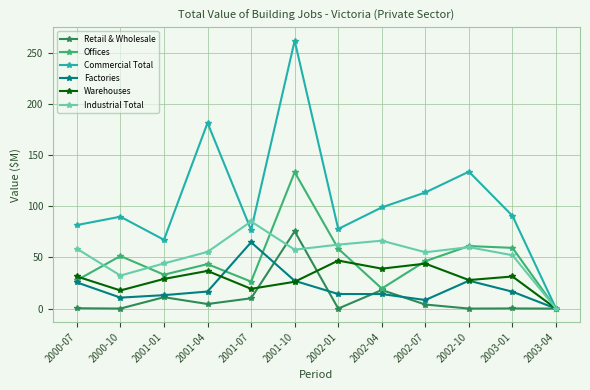

Rank the series by their maximum value, from highest to lowest.

Commercial Total, Offices, Industrial Total, Retail & Wholesale, Factories, Warehouses